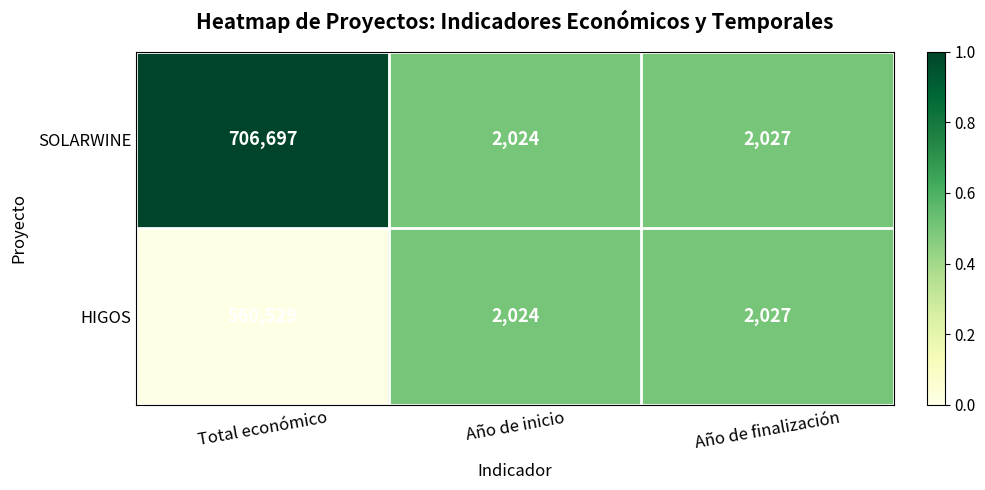

Which category has the highest value across all series?

Total económico